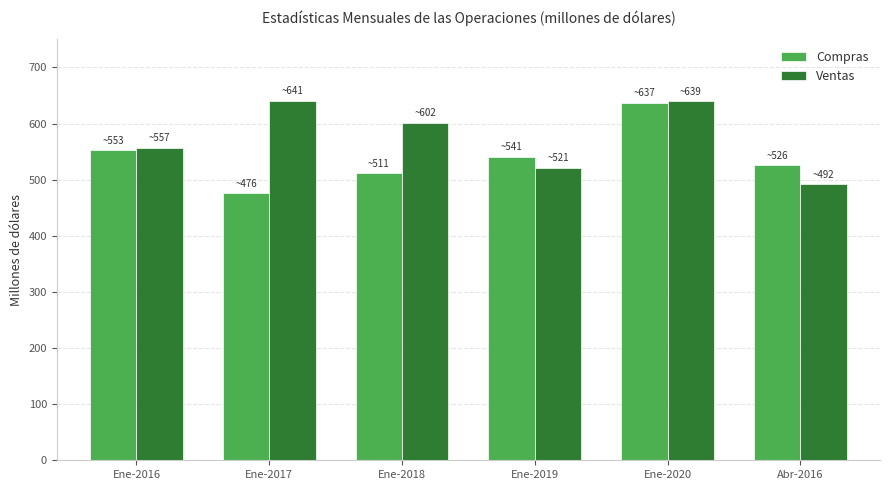

Count the number of categories in the chart.

6